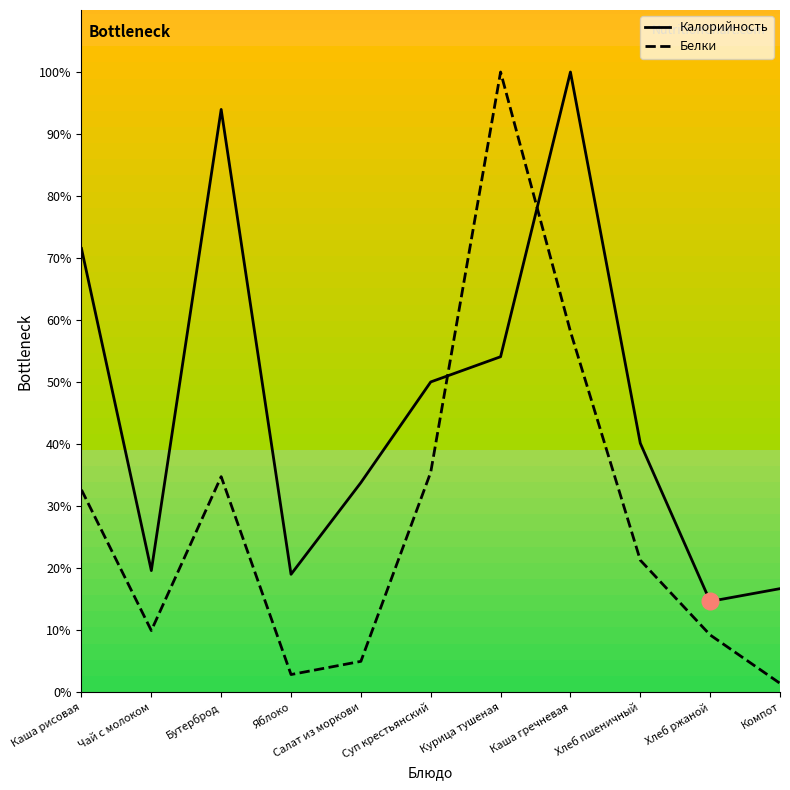

Count the number of categories in the chart.

11